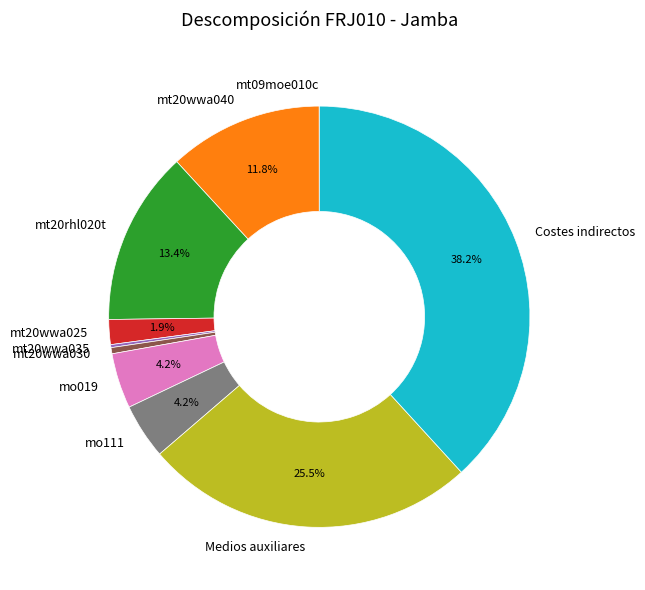

Combined, do mt20wwa040 and Medios auxiliares account for over 50%?

No